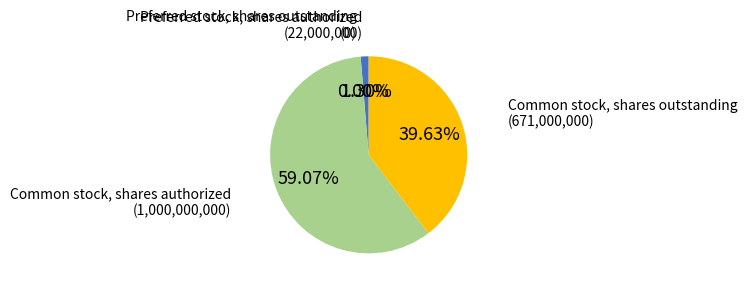

What is the largest slice in the pie chart?

Common stock, shares authorized